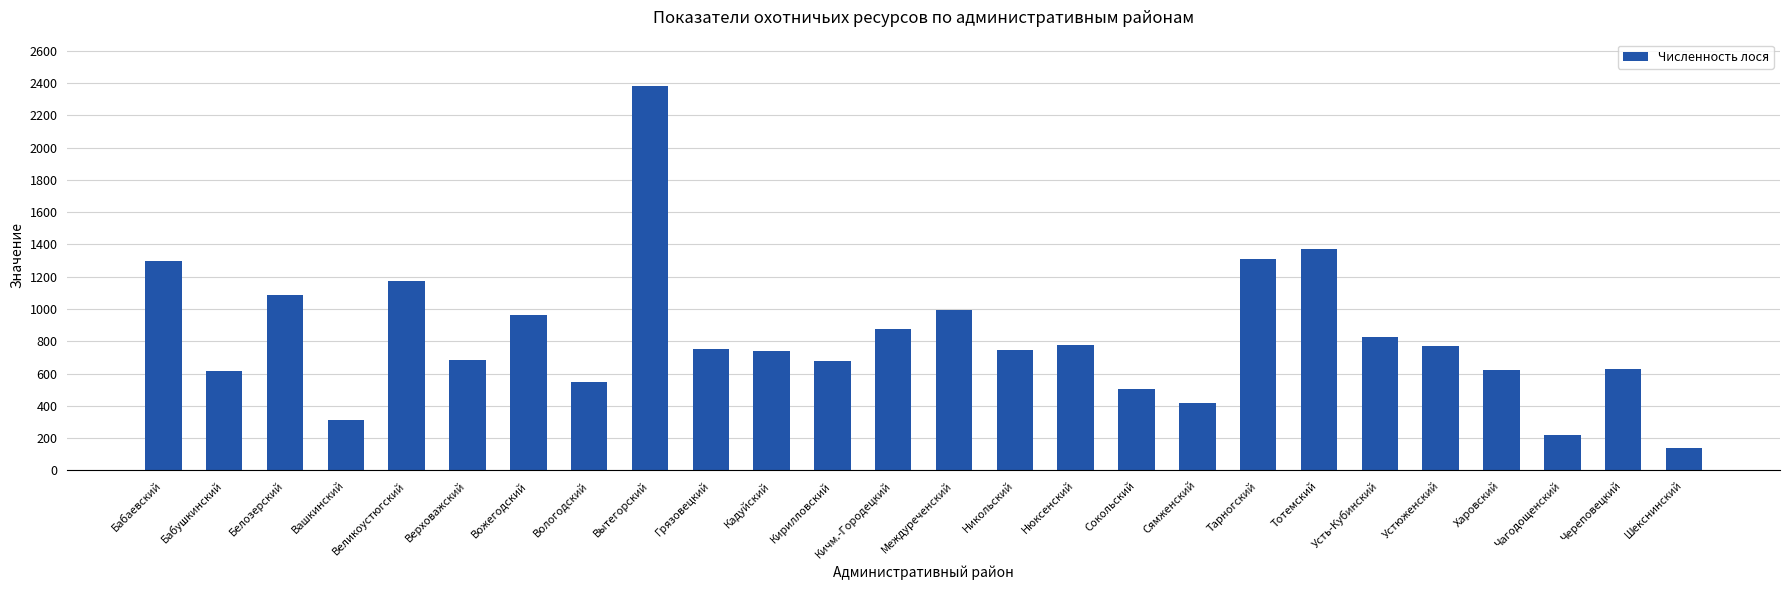

True or false: the data shows 1176 at Великоустюгский.

True